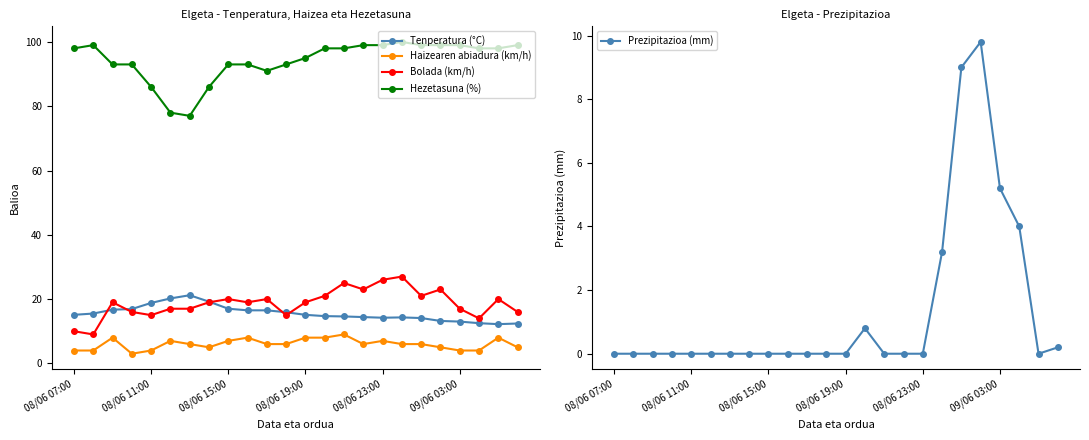

At how many categories does at least one series exceed 57?

24